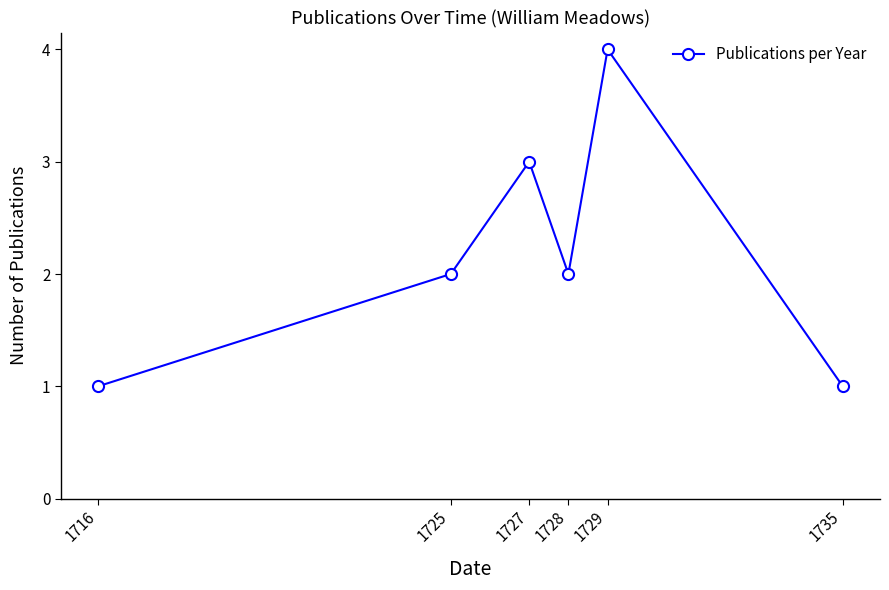

True or false: there are more than 1 points higher than both neighbors.

True